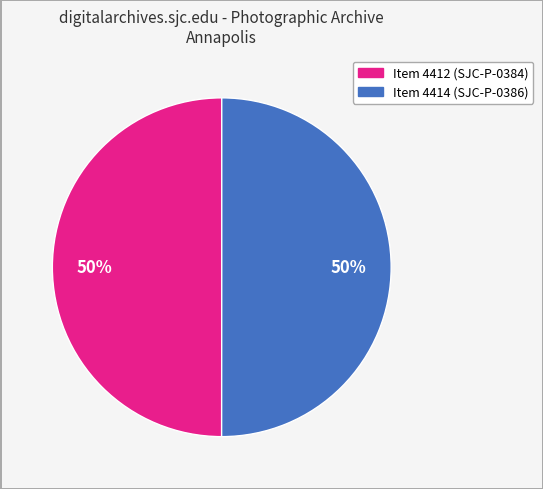

To the nearest percent, what is the average slice percentage?

50%